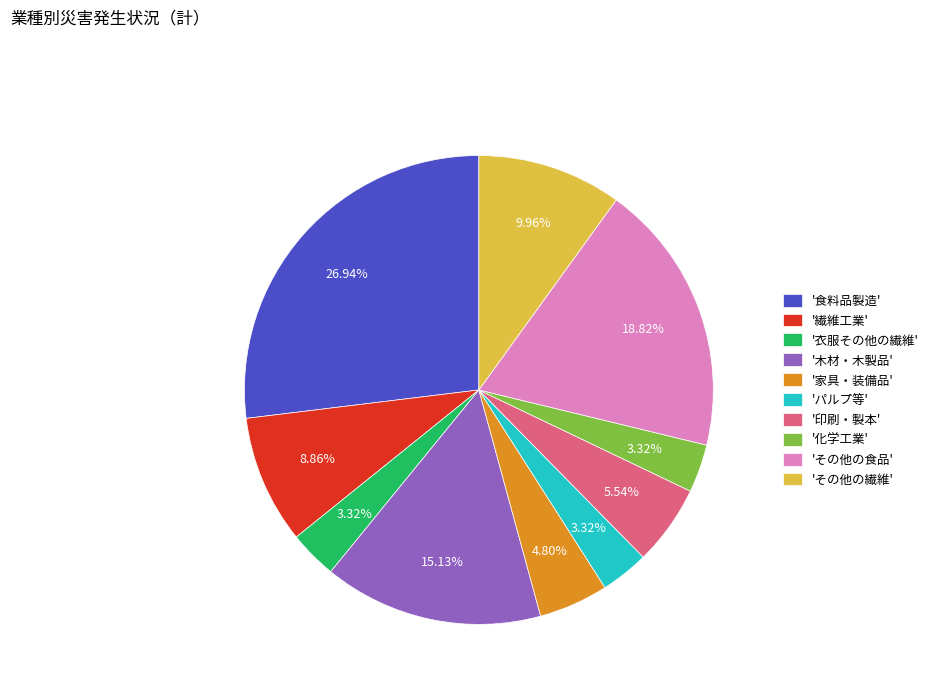

To the nearest percent, what is the average slice percentage?

10%